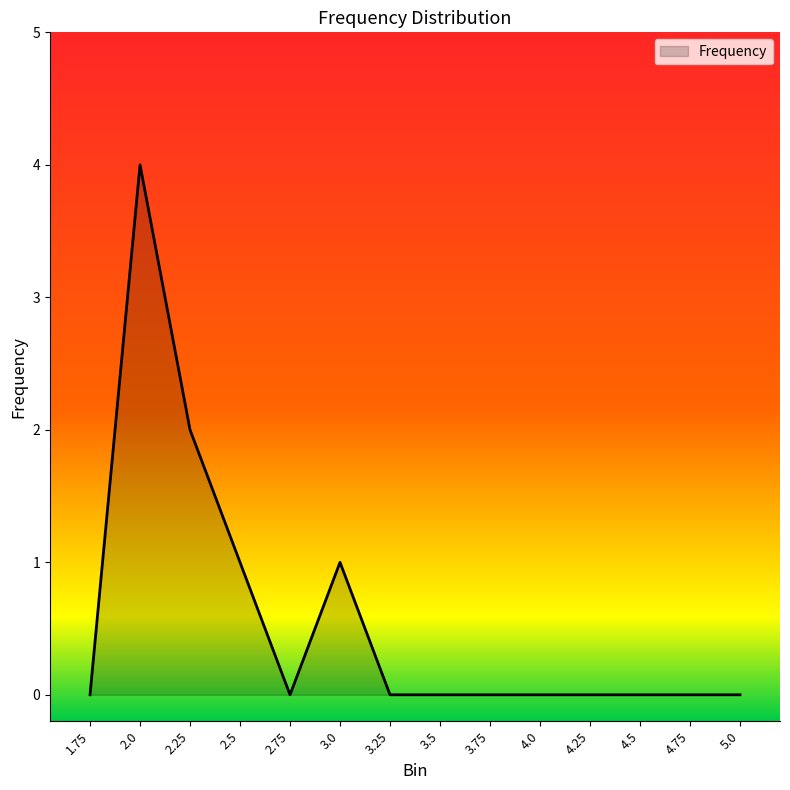

What is the average value?

1